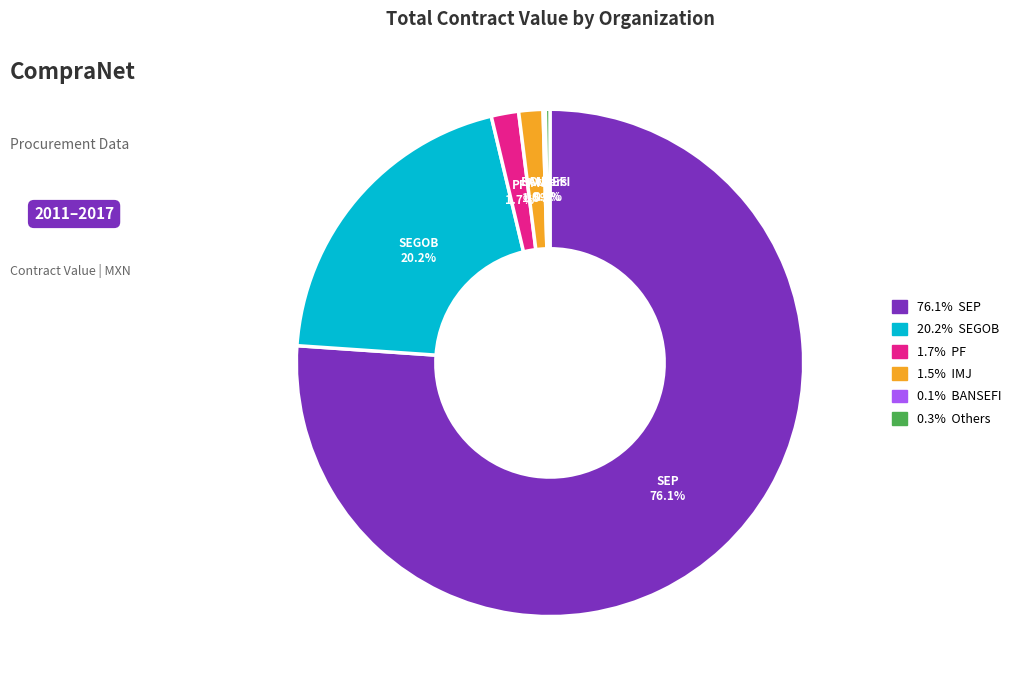

Does any single category account for the majority?

Yes